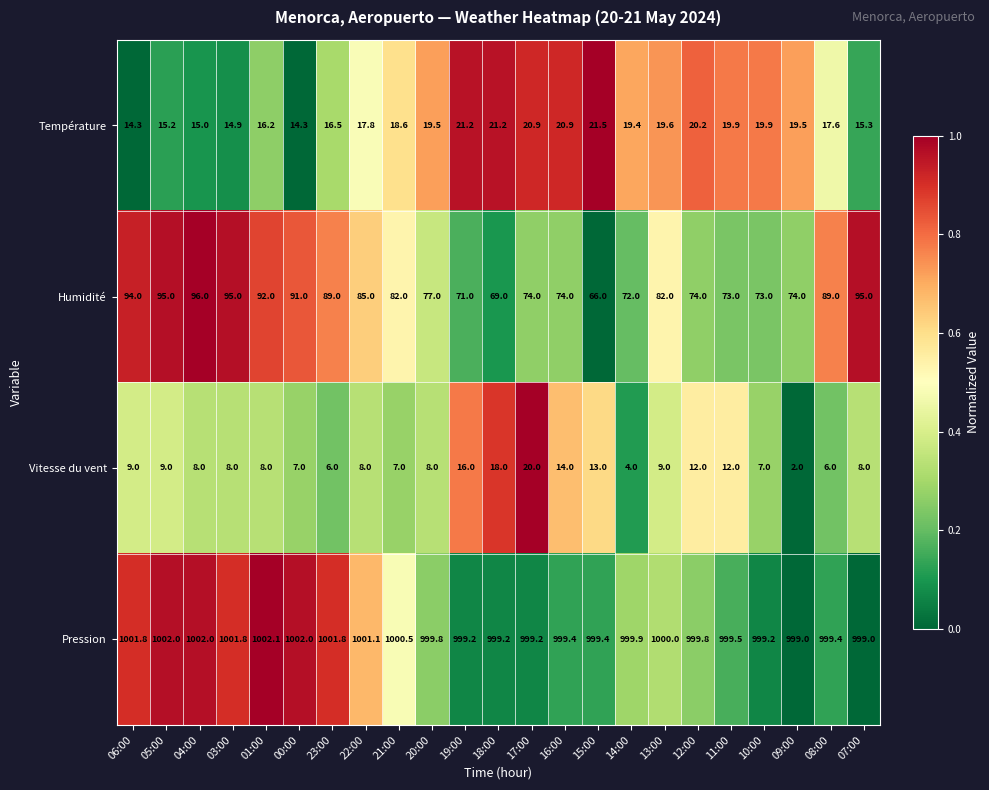

Where does the Humidité series first go above 82?

06:00